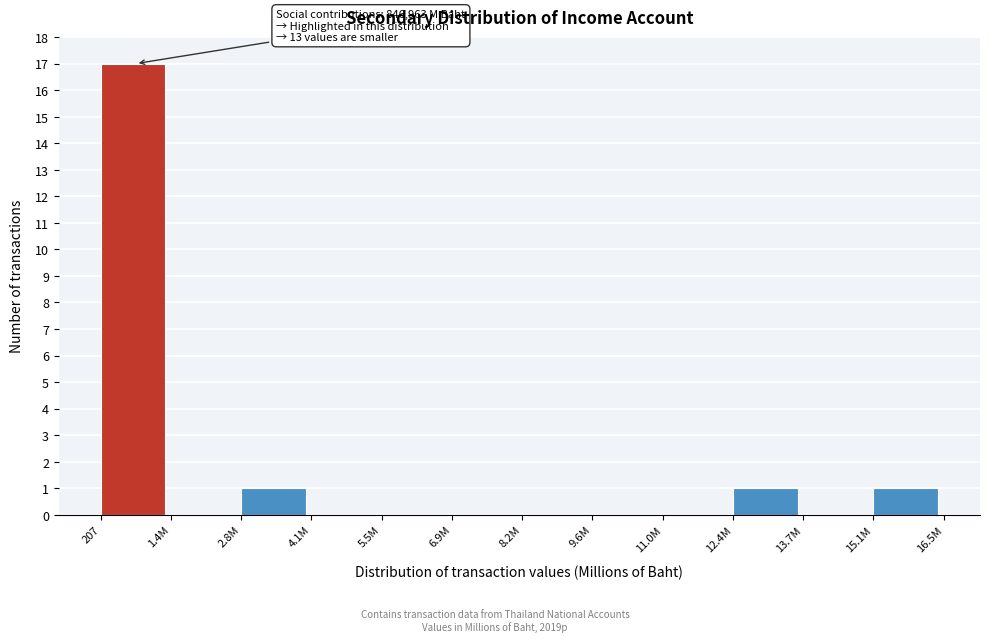

Reading left to right, extract all data points from this chart.

207=17	1.4M=0	2.8M=1	4.1M=0	5.5M=0	6.9M=0	8.2M=0	9.6M=0	11.0M=0	12.4M=1	13.7M=0	15.1M=1